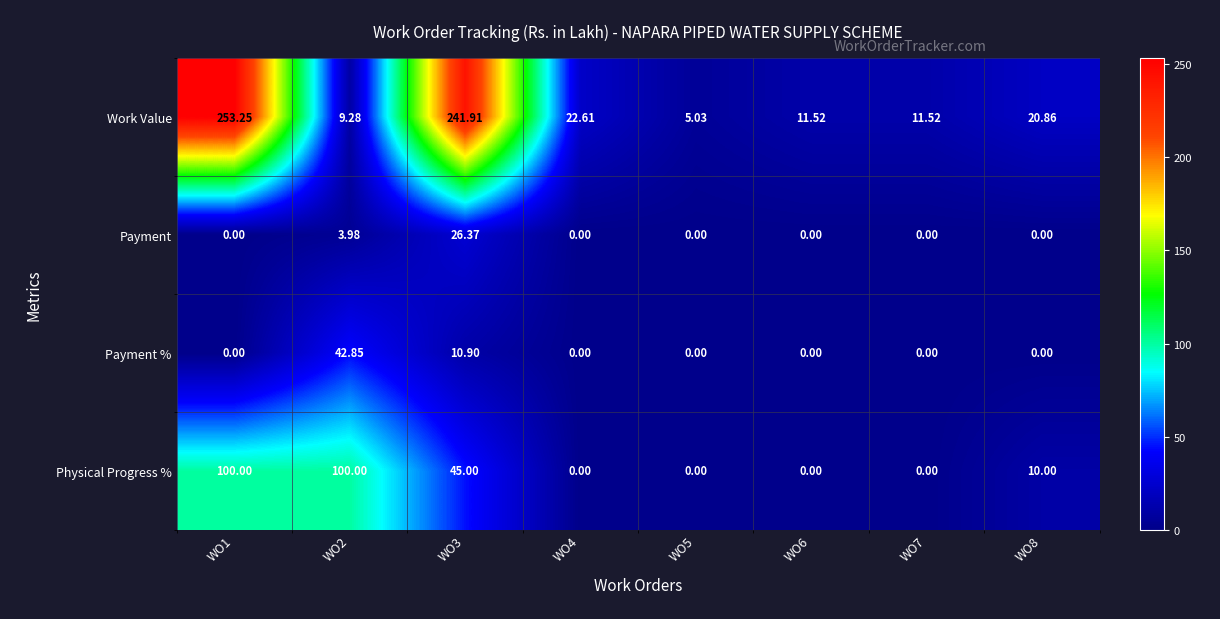

Is the value of Work Value at WO6 greater than the value of Physical Progress % at WO2?

No